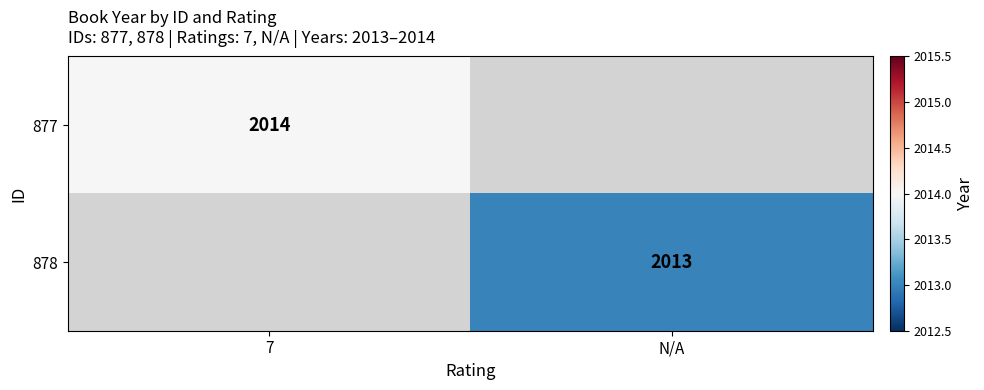

Is it true that 878 equals 860 at N/A?

False